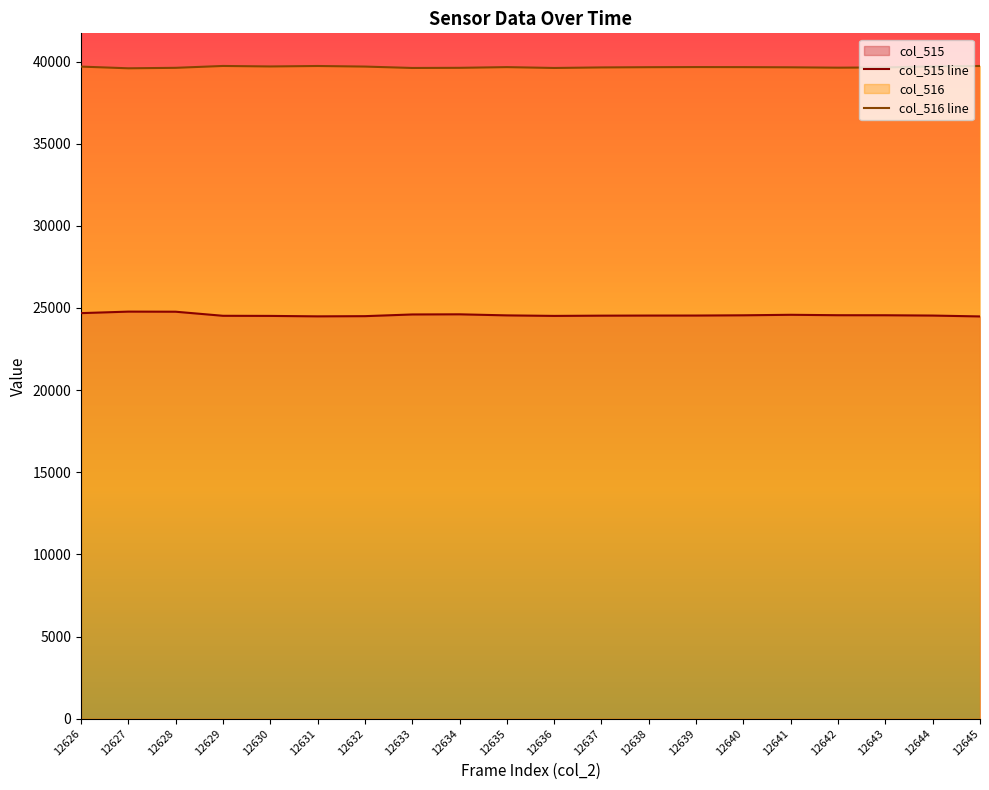

What is the average value of the col_515 line series?

24573